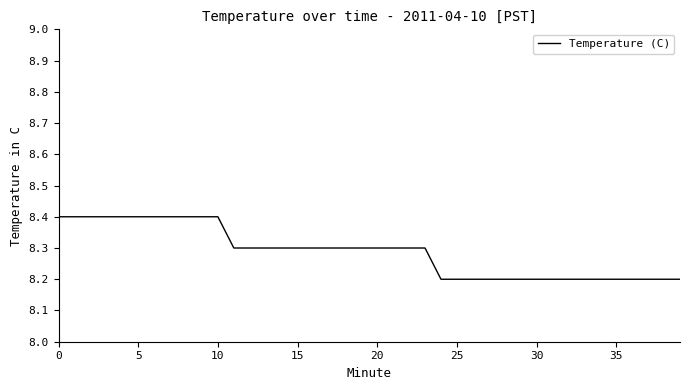

What is the greatest value displayed?

8.4